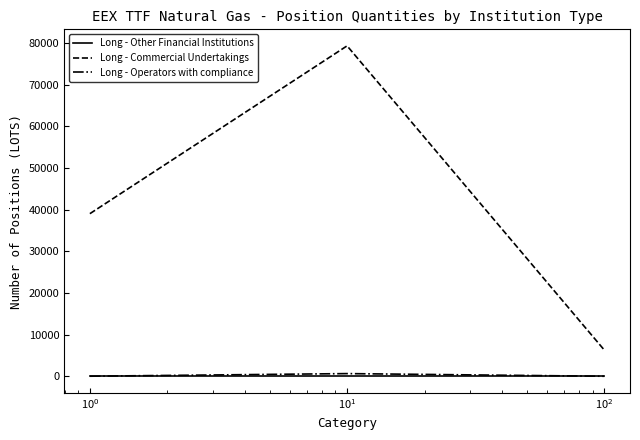

Which series has the largest total across all categories?

Long - Commercial Undertakings